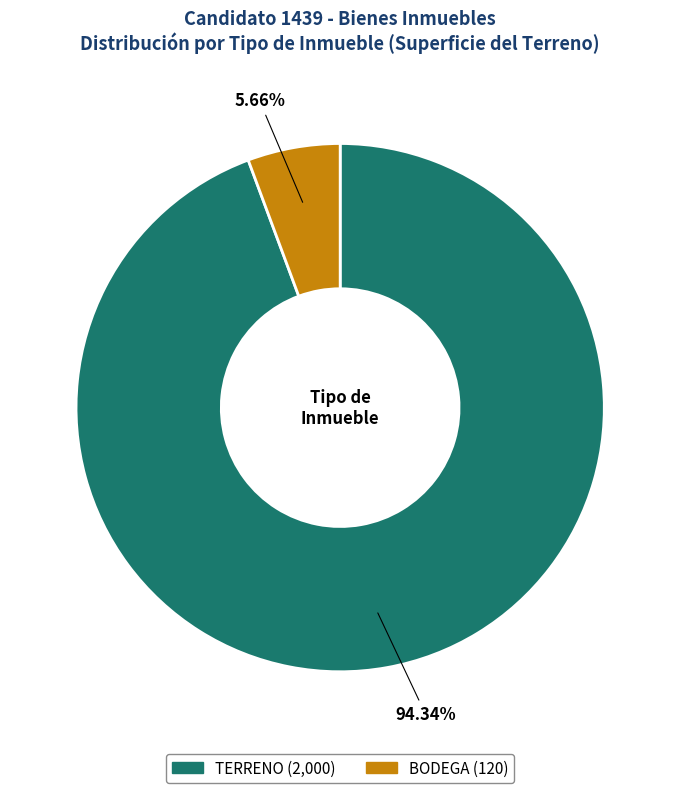

Rank the categories by value from lowest to highest.

BODEGA, TERRENO